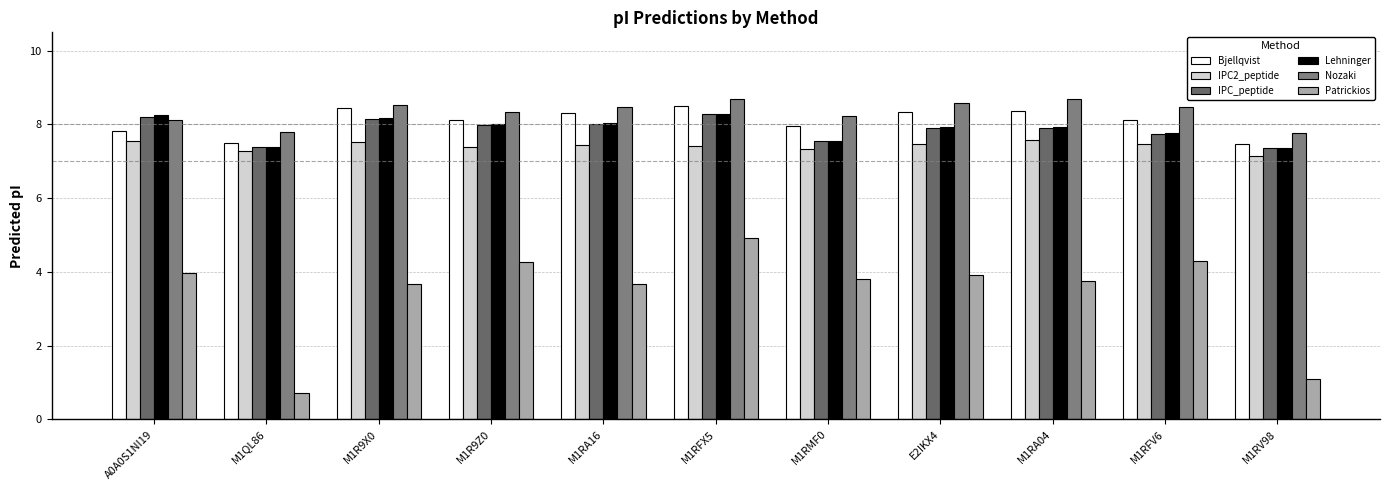

What is the maximum value shown in the chart?

8.7